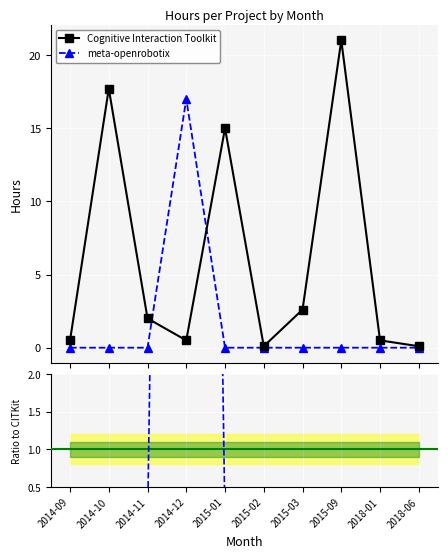

Where is the first local minimum for Cognitive Interaction Toolkit?

2014-12